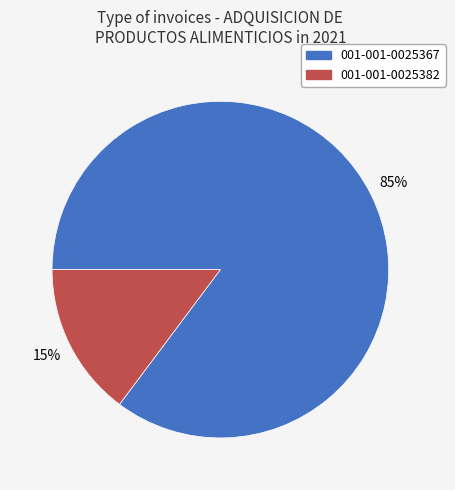

How many segments does this pie chart have?

2